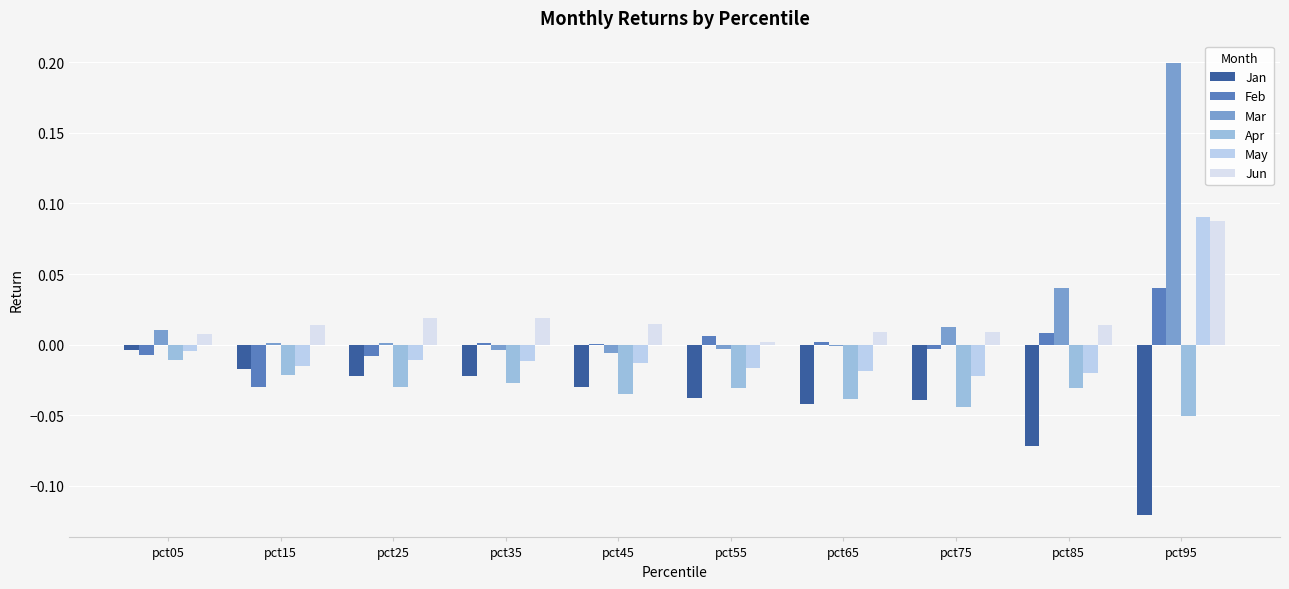

What is the sum of the Apr values at pct15 and pct65?

-0.1